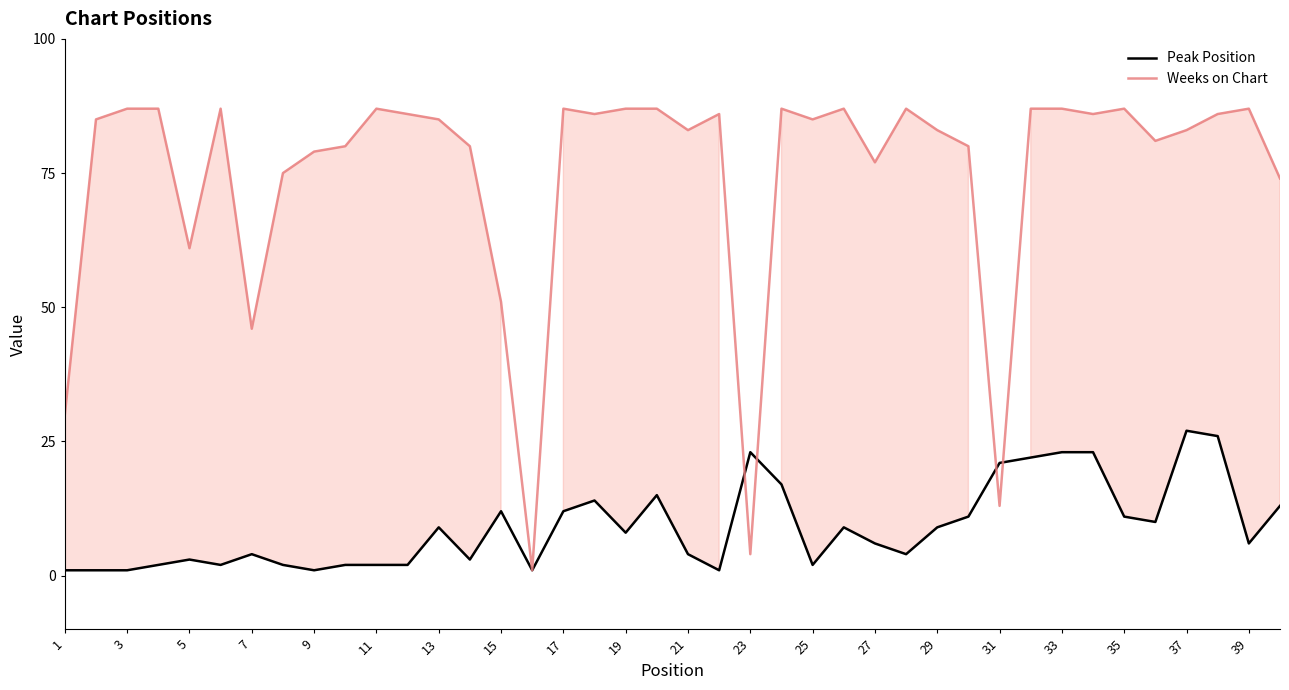

Does the chart display data point markers on the line(s)?

No